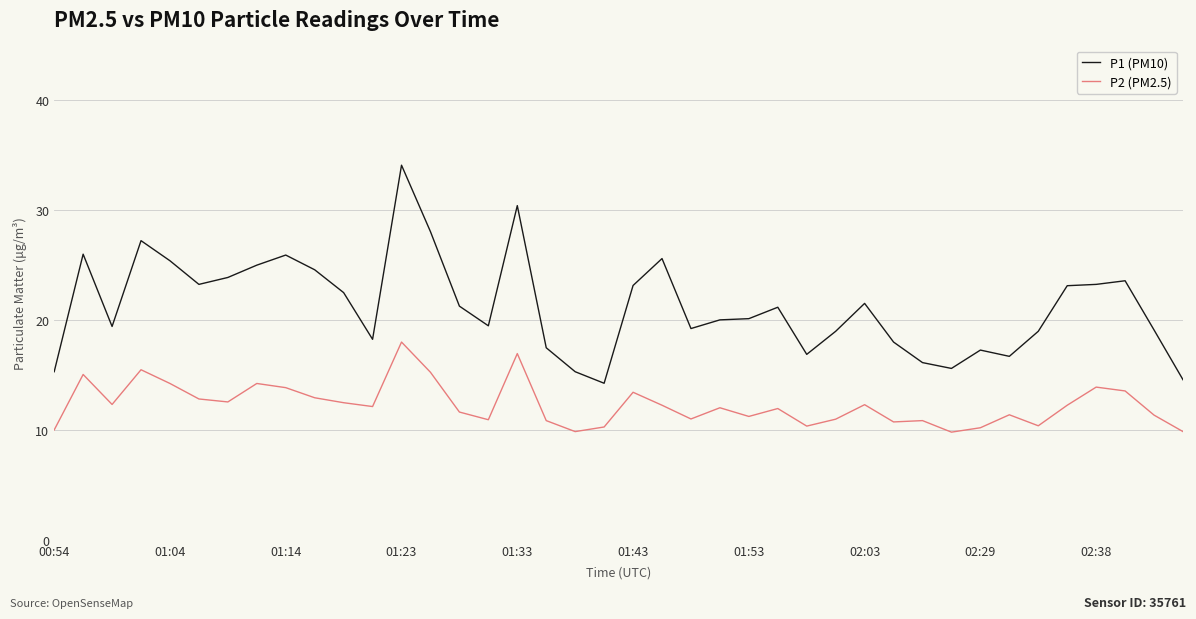

What is the difference between the maximum and minimum values in the P2 (PM2.5) series?

8.2